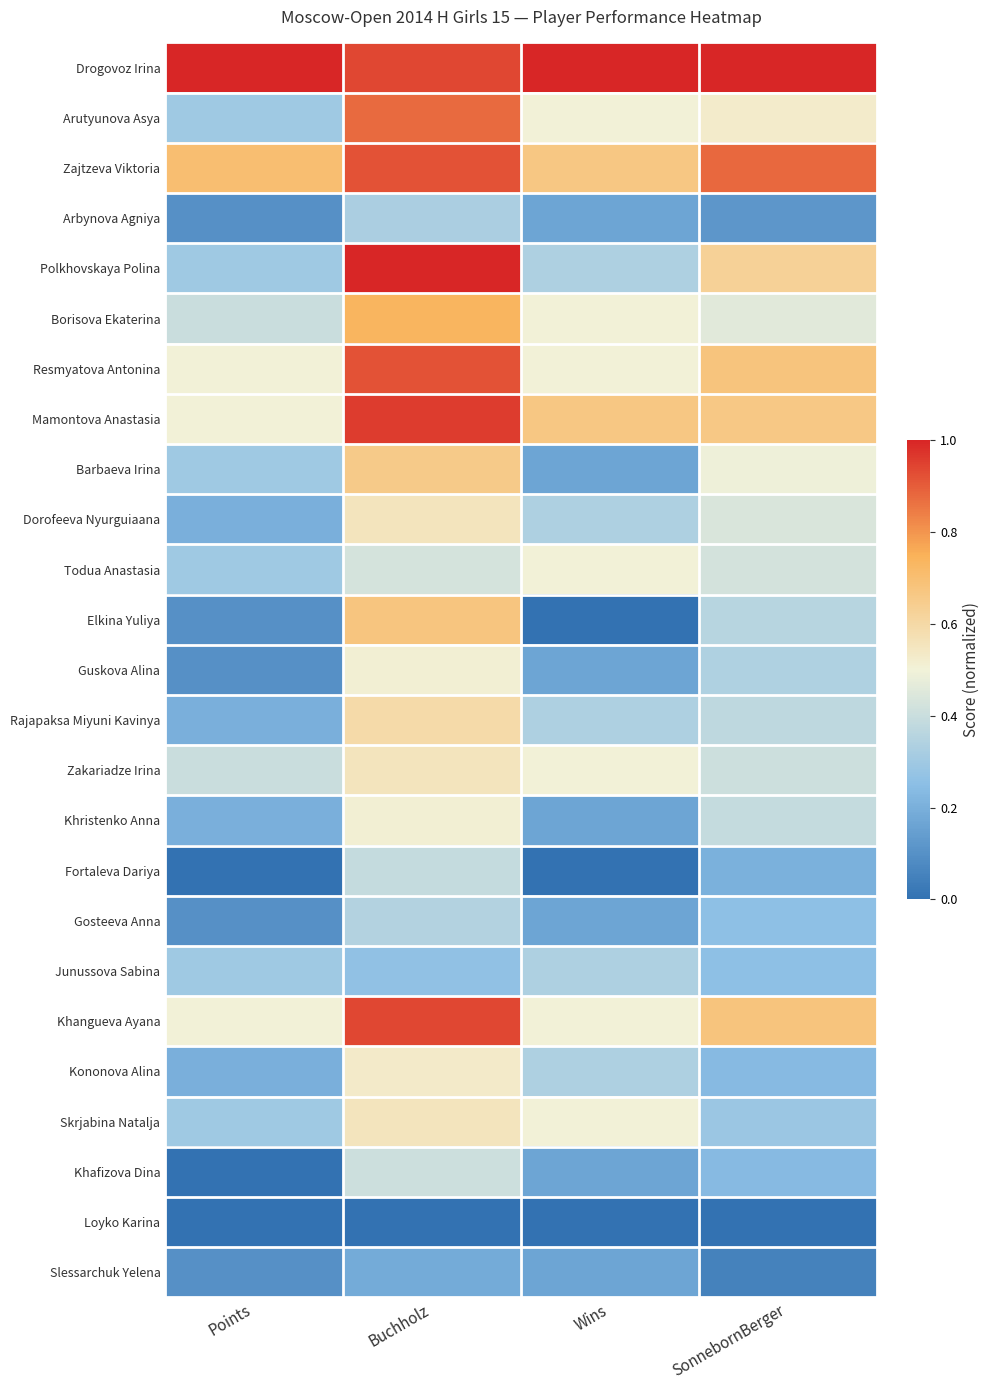

What is the maximum value shown in the chart?

1.0